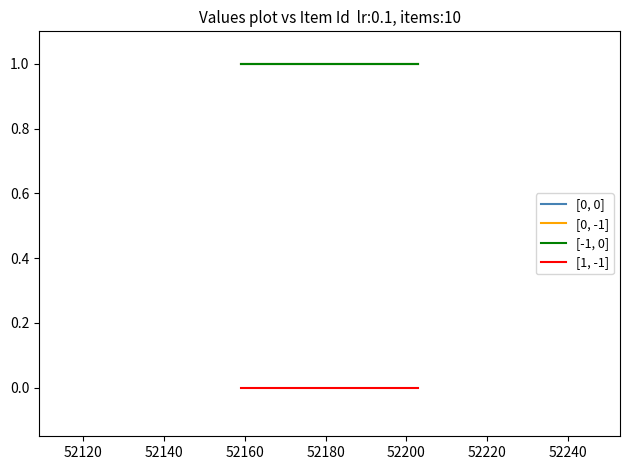

Does the chart have visible grid lines?

No